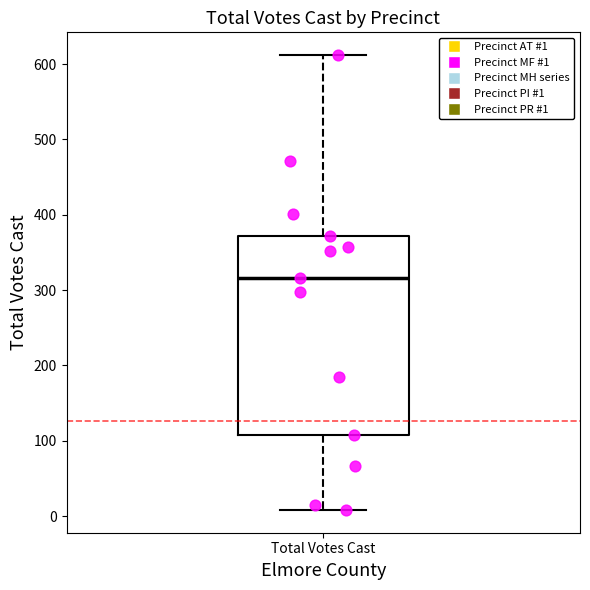

Where is the lower edge of the box for Total Votes Cast on the y-axis? The values are not printed on the chart, so give them approximately, as read against the axis.

110